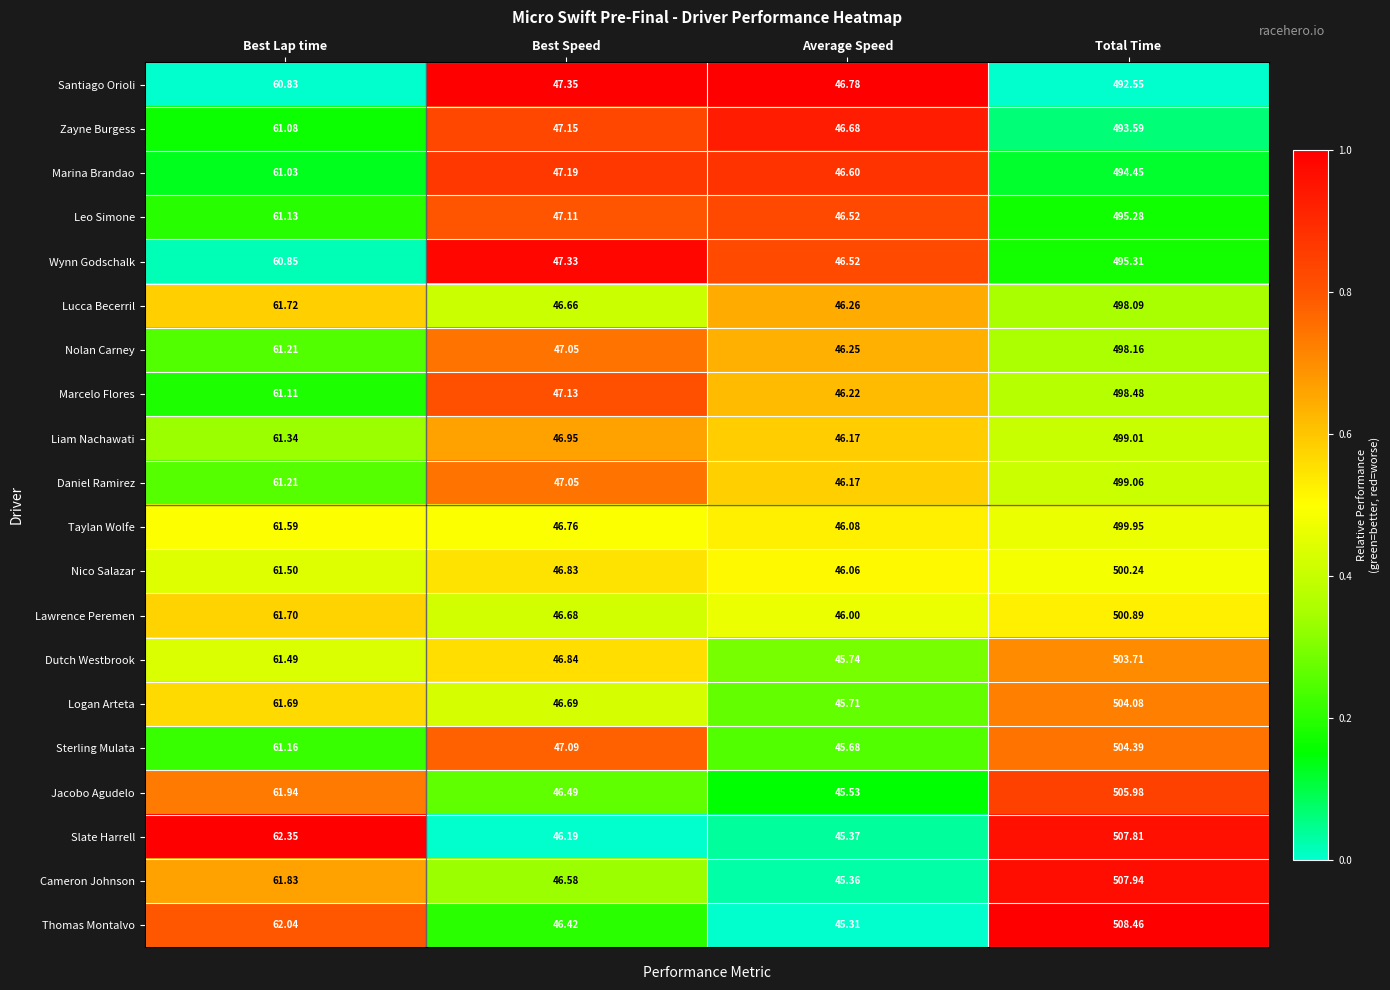

Where is Jacobo Agudelo nearest to the value 275?

Best Lap time